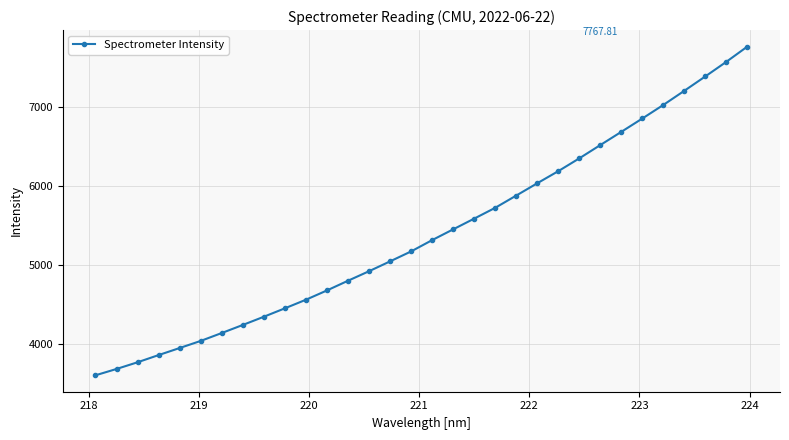

What is the value of the 11th point from the left?

4557.8